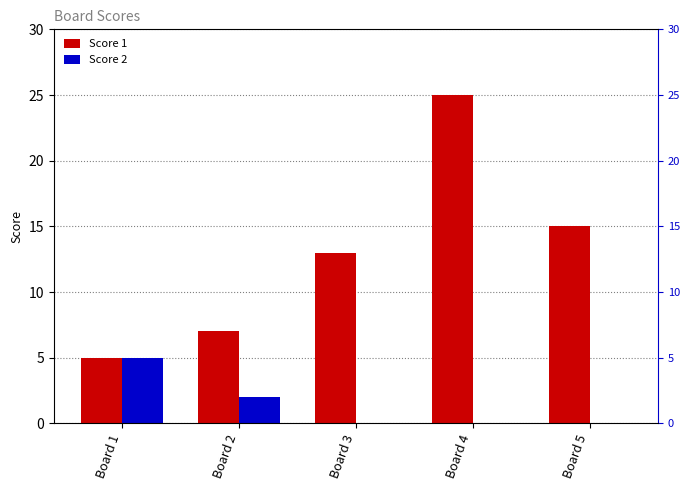

Reading right to left, list all the values displayed in this chart.

Score 1: Board 5=15	Board 4=25	Board 3=13	Board 2=7	Board 1=5
Score 2: Board 5=0	Board 4=0	Board 3=0	Board 2=2	Board 1=5